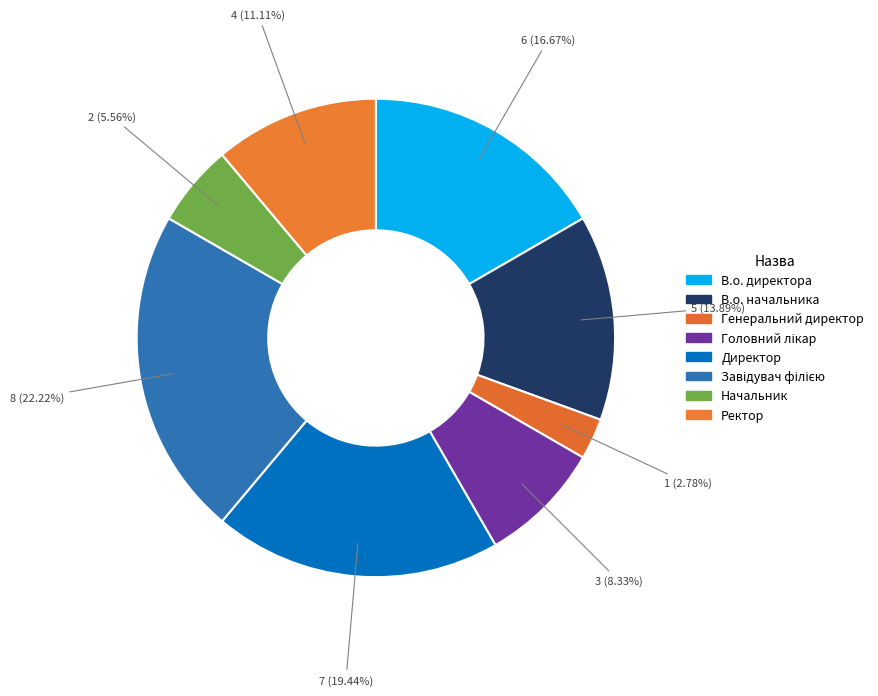

How much of the chart is everything except В.о. начальника?

86.1%